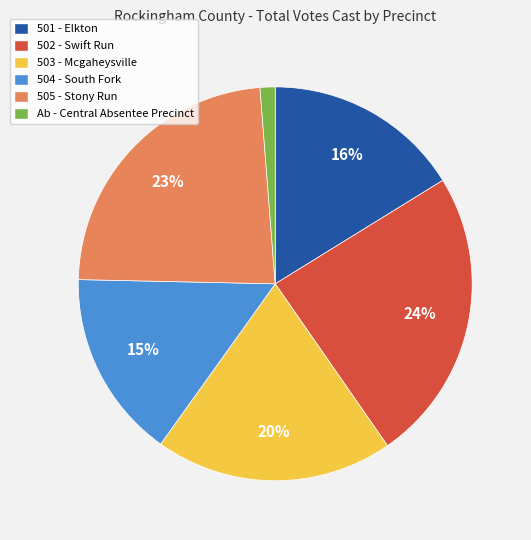

To the nearest percent, what percentage of the pie is 502 - Swift Run?

24%